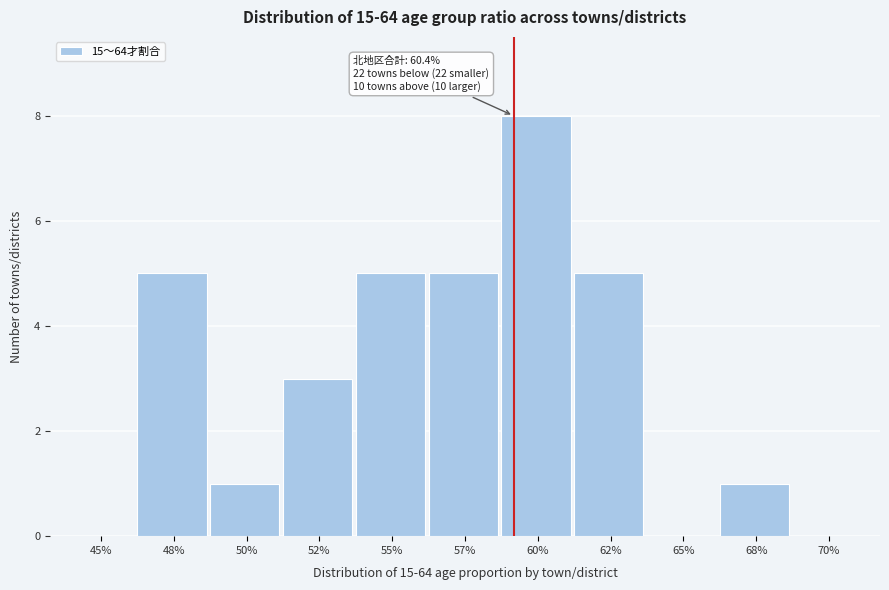

Reading left to right, transcribe all the data shown in this chart.

45%=0	48%=5	50%=1	52%=3	55%=5	57%=5	60%=8	62%=5	65%=0	68%=1	70%=0